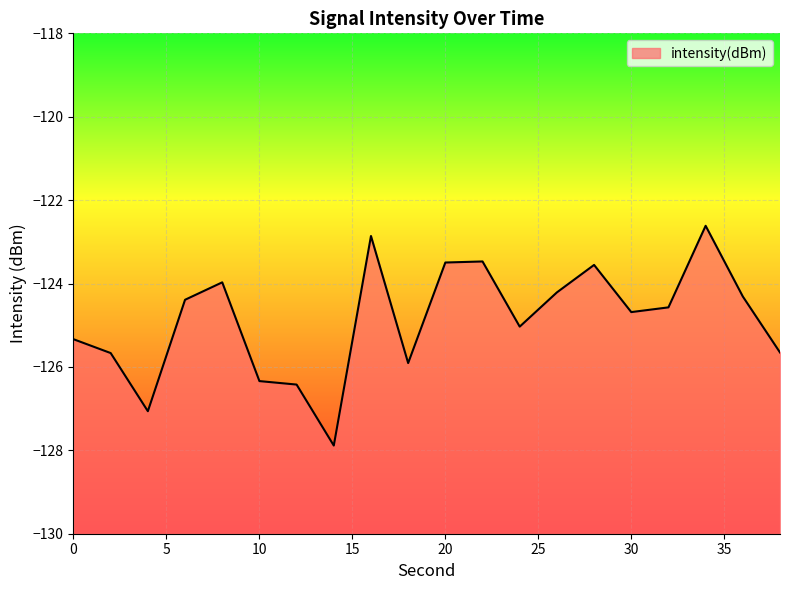

At which category does the data reach its first local peak?

8